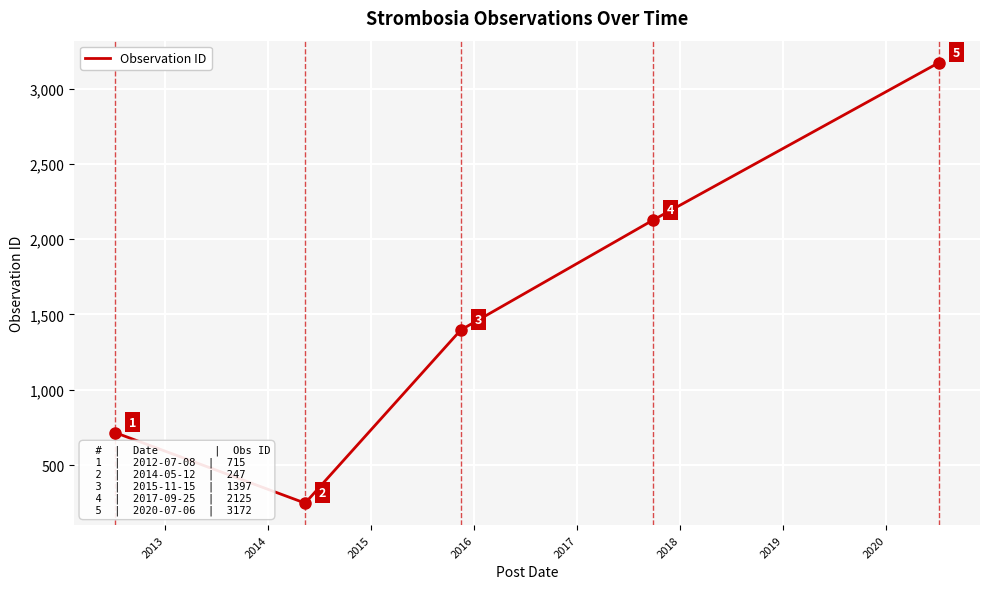

What is the maximum value shown in the chart?

3172